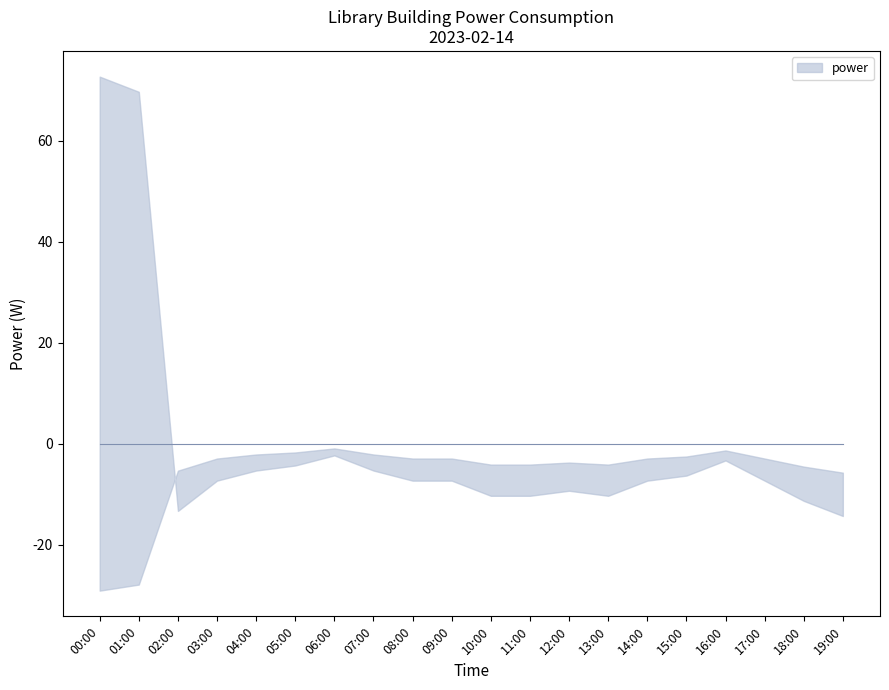

Between 04:00 and 09:00, which is larger?

04:00